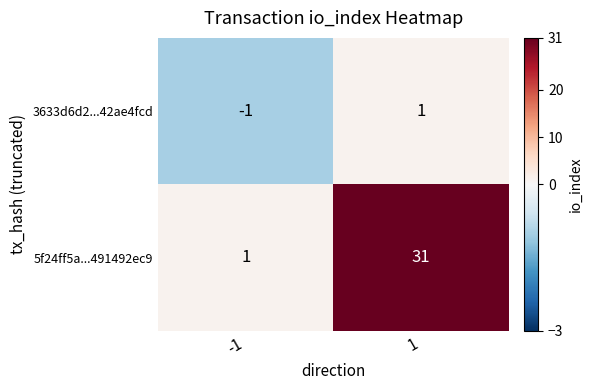

Reading left to right, extract all data points from this chart.

3633d6d2...42ae4fcd: -1	1
5f24ff5a...491492ec9: 1	31